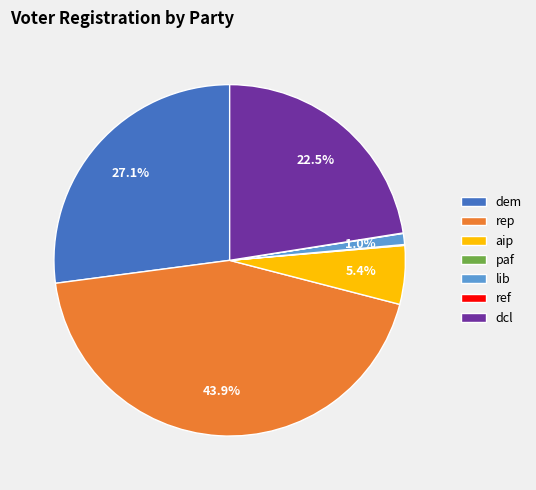

True or false: rep accounts for 50% of the total.

False